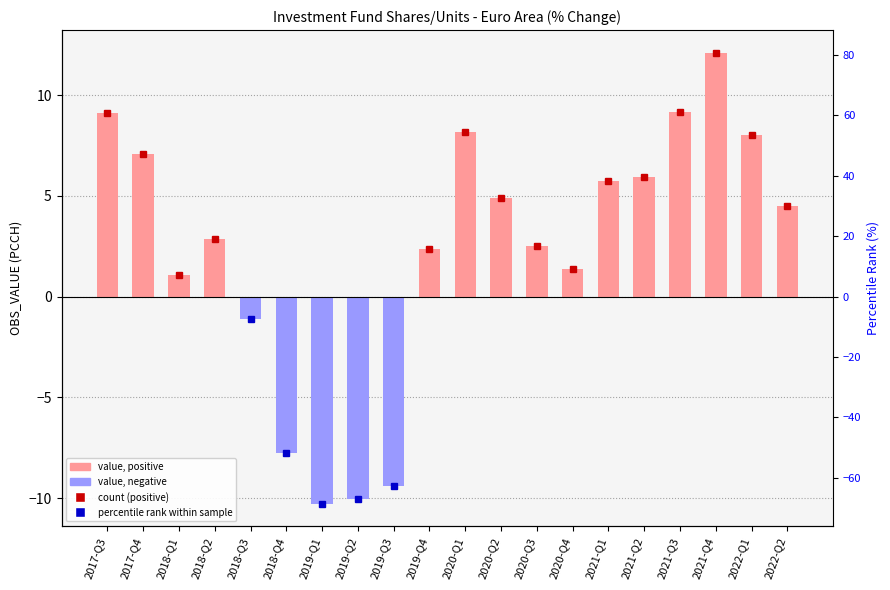

How many data points are less than 4?

10